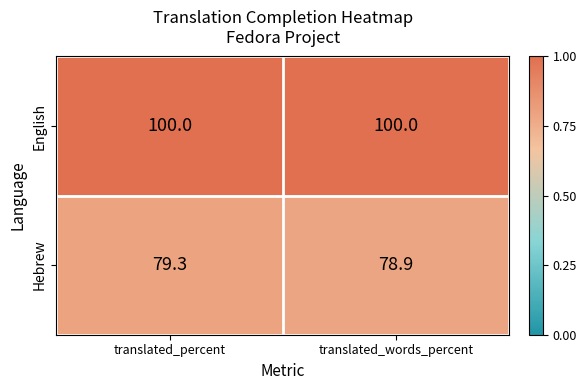

Reading left to right, list all the values displayed in this chart.

English: translated_percent=100.0	translated_words_percent=100.0
Hebrew: translated_percent=79.3	translated_words_percent=78.9